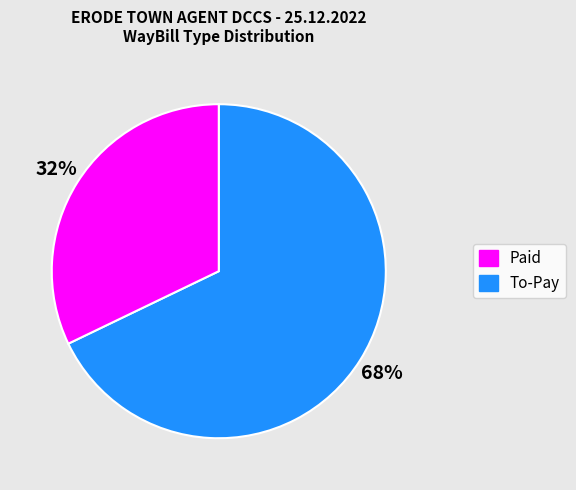

Is there a majority slice in this chart?

Yes